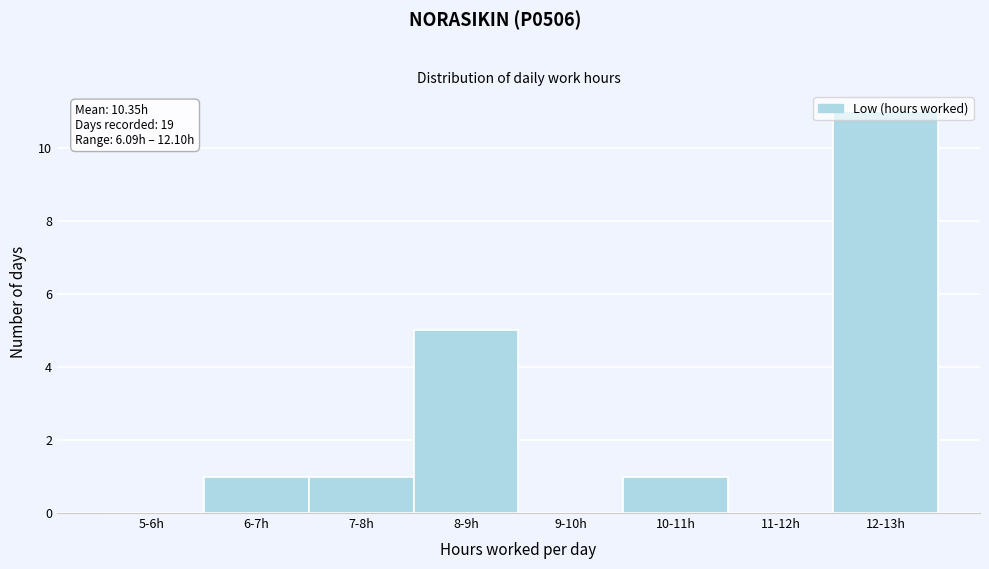

What is the sum of the values at 6-7h and 8-9h?

6